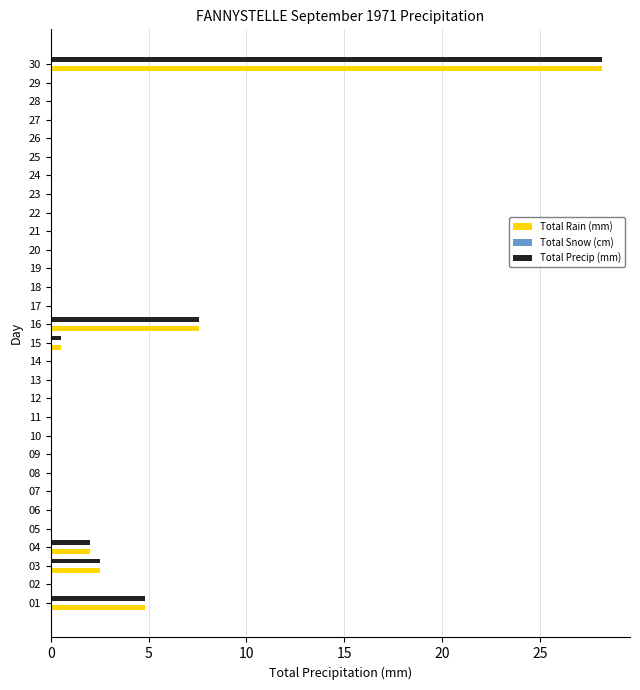

The value of Total Precip (mm) at 01 is 7.3. True or false?

False